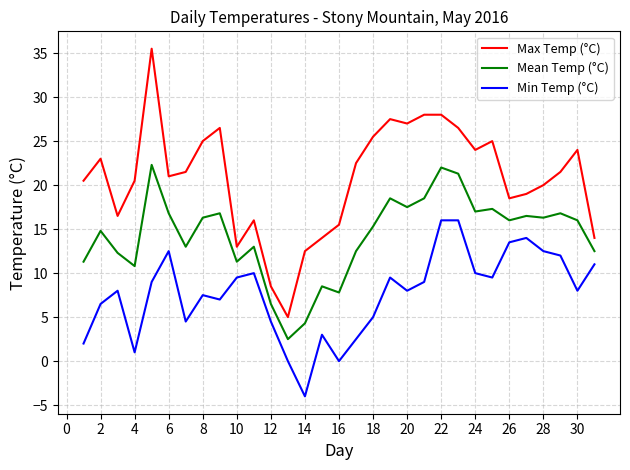

Rank the series by their maximum value, from highest to lowest.

Max Temp (°C), Mean Temp (°C), Min Temp (°C)